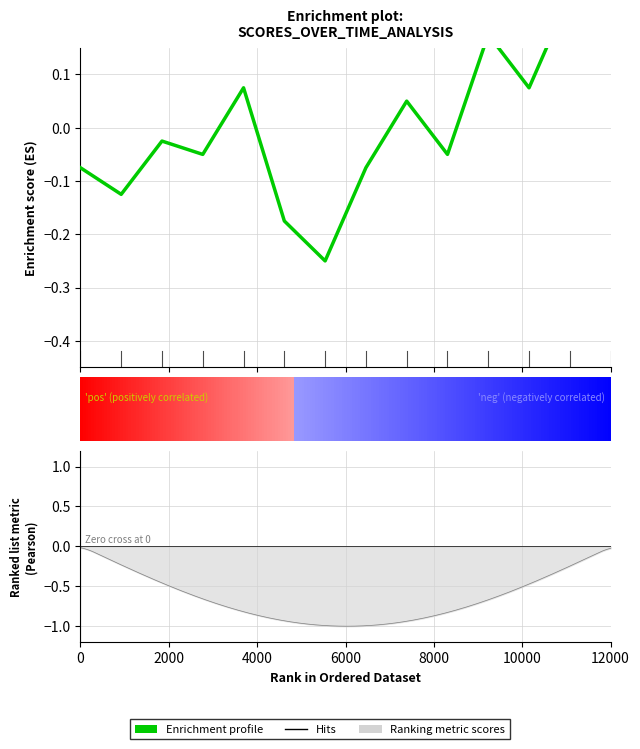

What is the greatest value displayed?

0.2